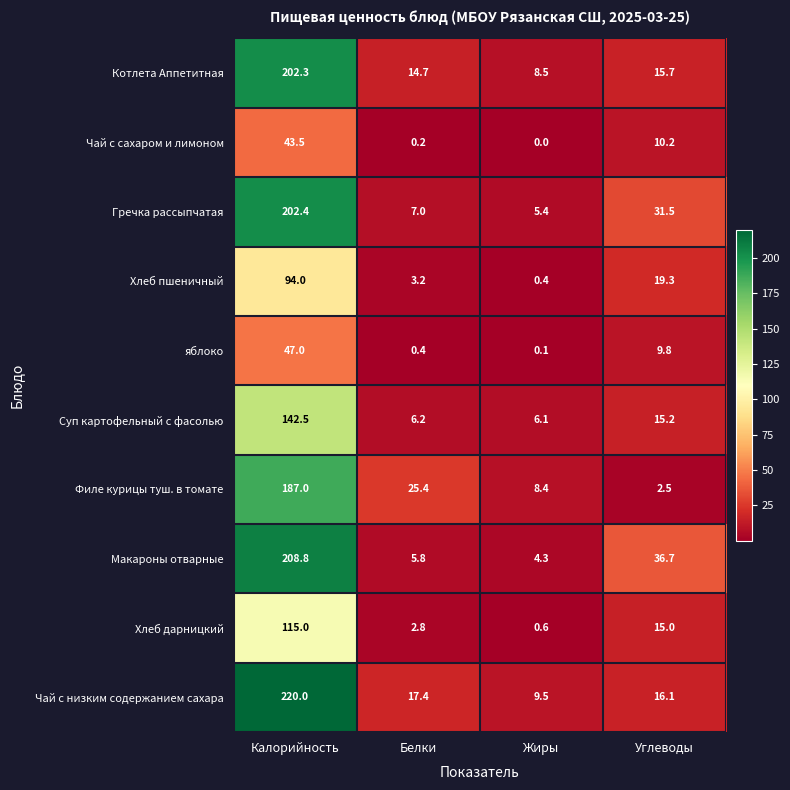

Which category has the highest value across all series?

Калорийность